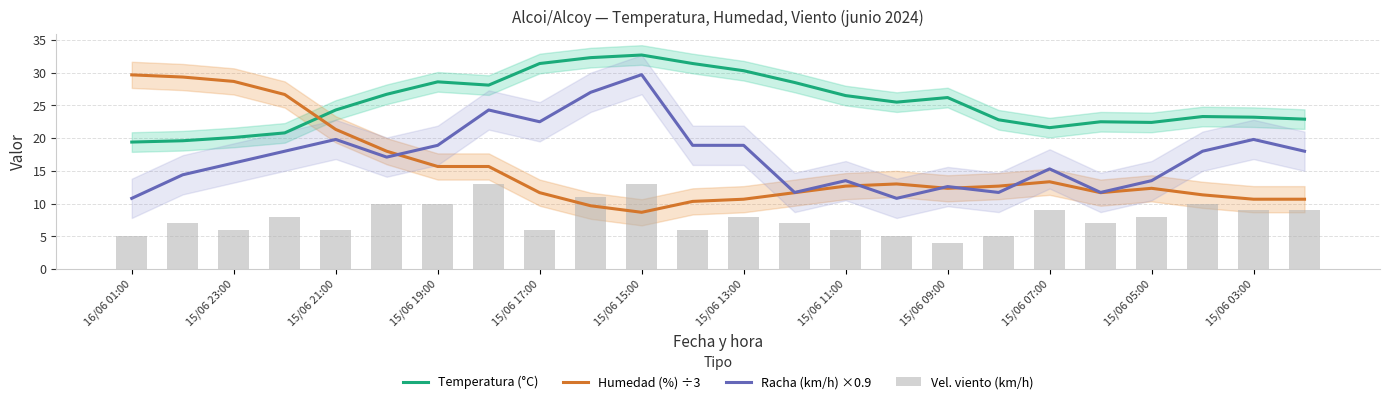

What is the highest value of the Racha (km/h) ×0.9 series?

29.7